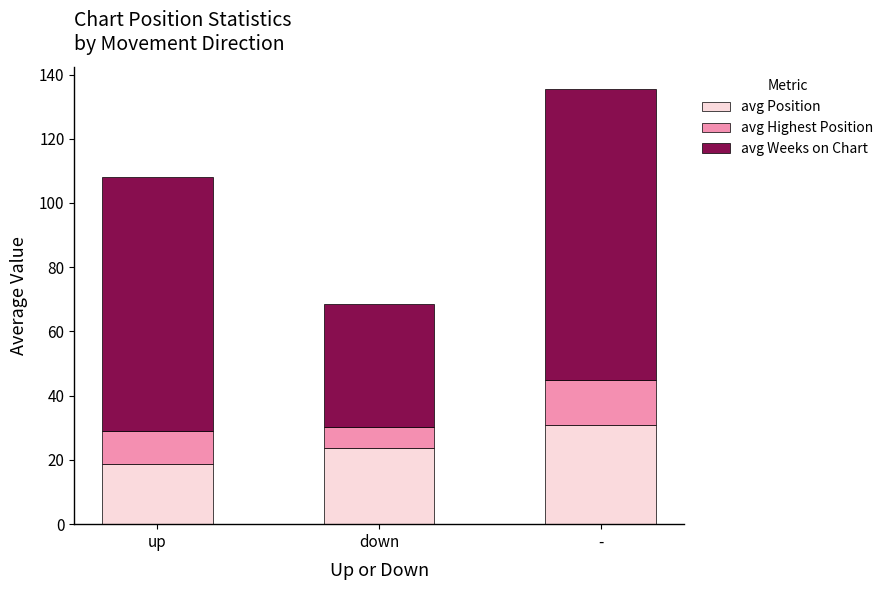

Reading left to right, transcribe the values for avg Position.

up=18.6	down=23.7	-=30.8